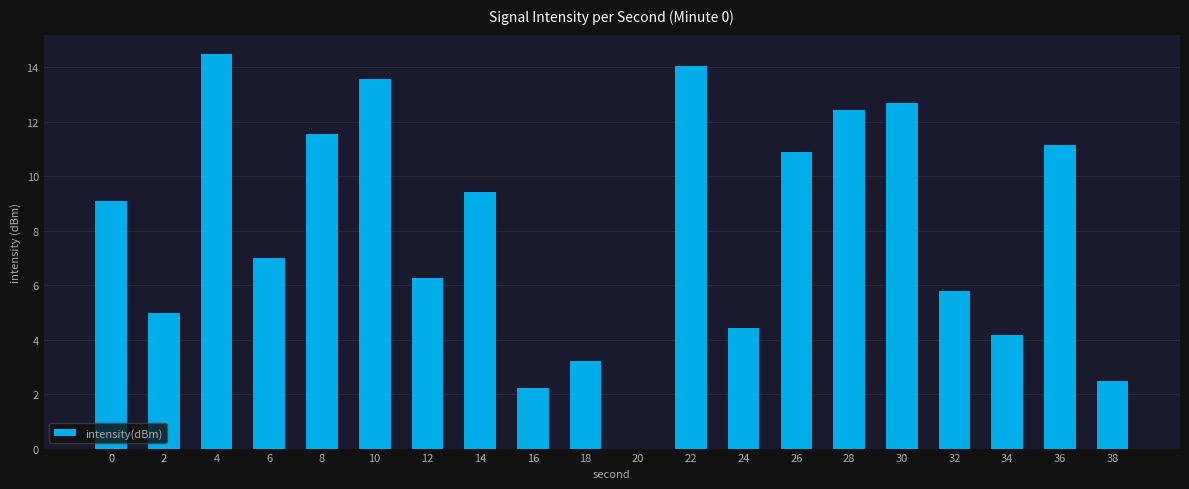

Does the chart contain stacked bars?

No